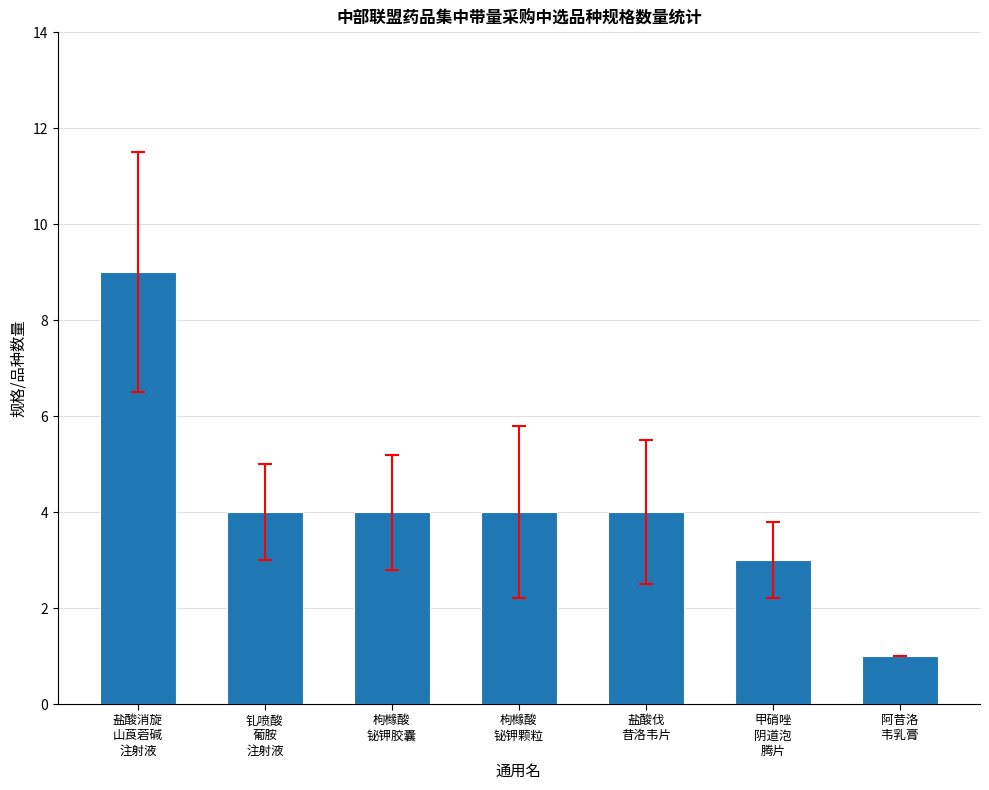

Read the value at 甲硝唑
阴道泡
腾片.

3